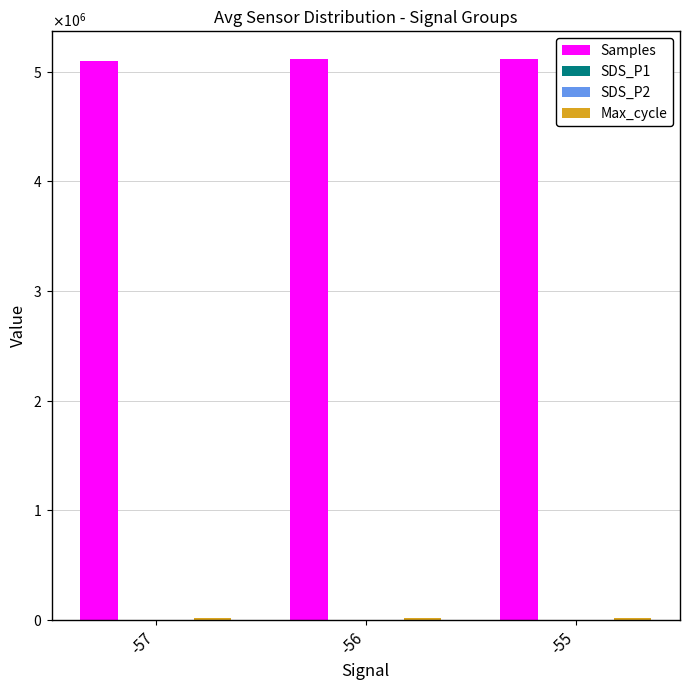

What is the sum of all Max_cycle values?

60995.0